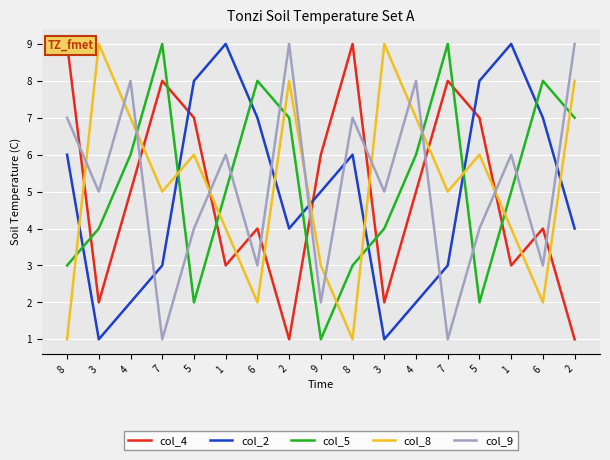

What is the maximum value for col_4?

9